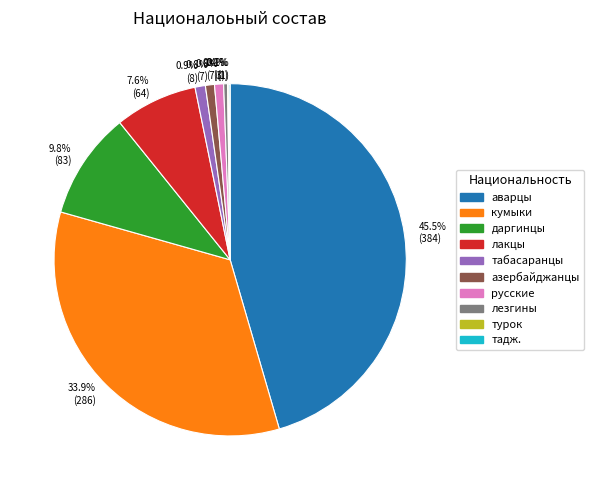

The азербайджанцы slice represents 11% of the pie. True or false?

False